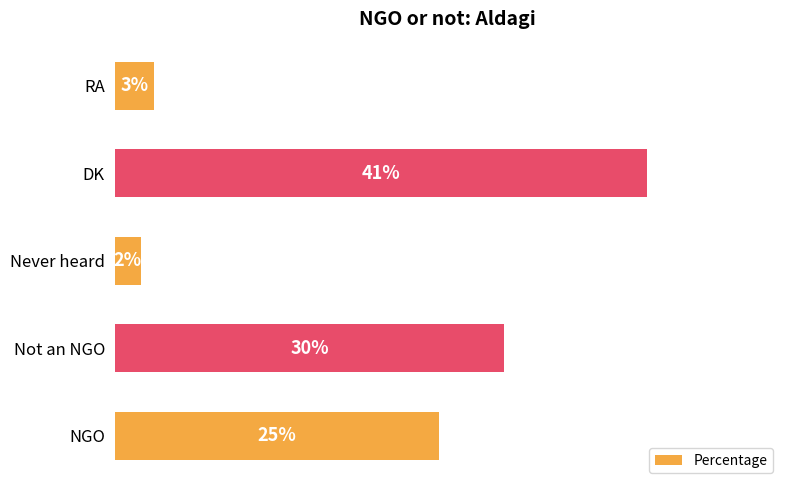

List the labels in order of value, smallest first.

Never heard, RA, NGO, Not an NGO, DK